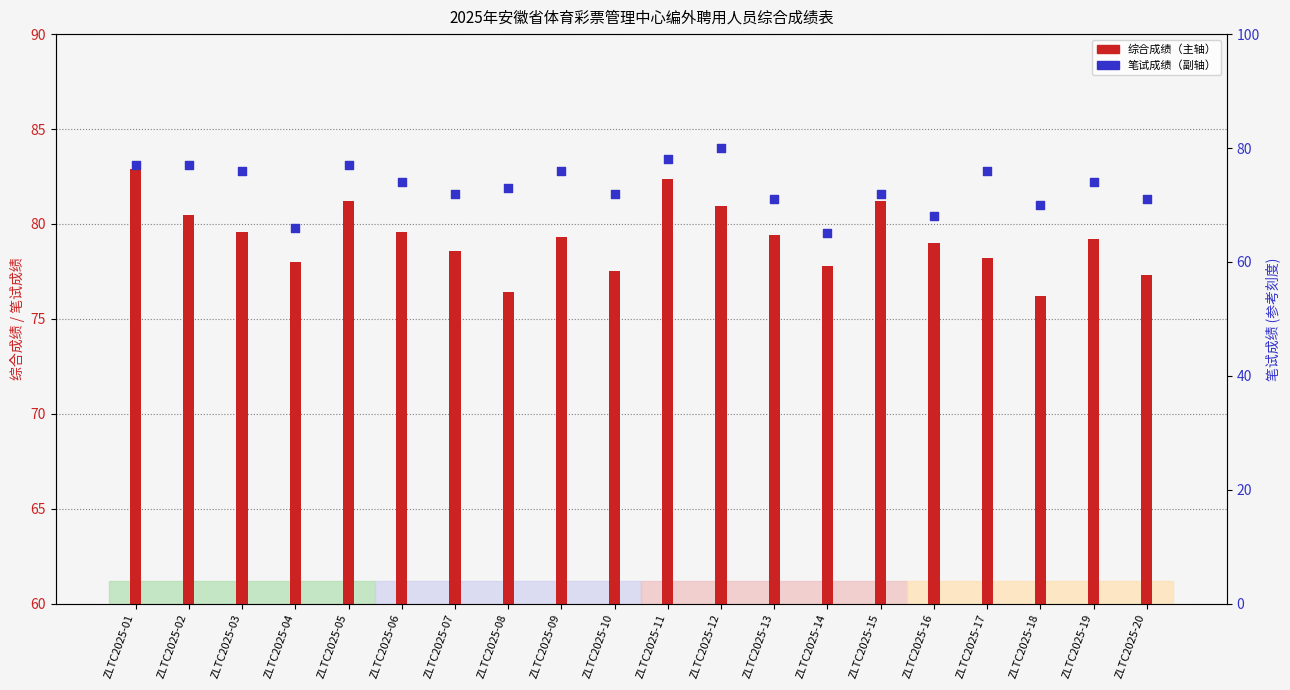

Is the value of 综合成绩 at ZLTC2025-11 greater than the value of 笔试成绩 at ZLTC2025-14?

Yes